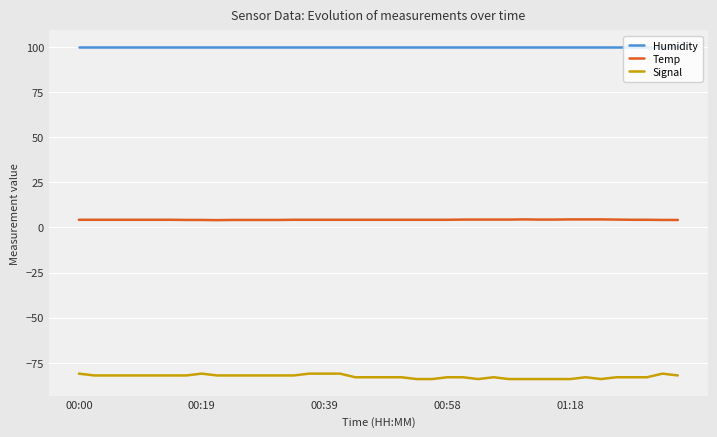

Which series has the widest spread of values?

Signal